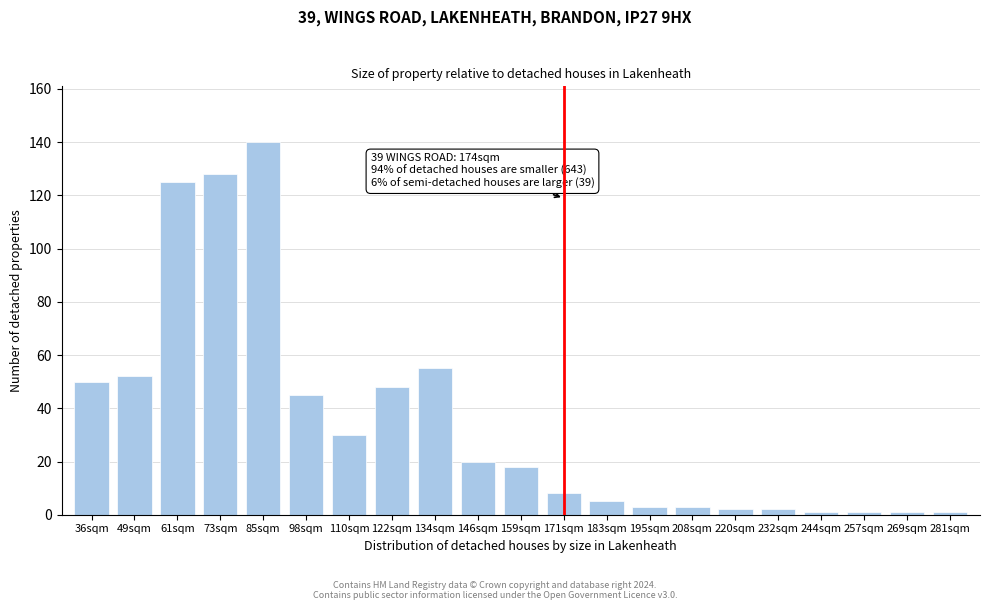

Reading right to left, transcribe all the data shown in this chart.

281sqm=1	269sqm=1	257sqm=1	244sqm=1	232sqm=2	220sqm=2	208sqm=3	195sqm=3	183sqm=5	171sqm=8	159sqm=18	146sqm=20	134sqm=55	122sqm=48	110sqm=30	98sqm=45	85sqm=140	73sqm=128	61sqm=125	49sqm=52	36sqm=50